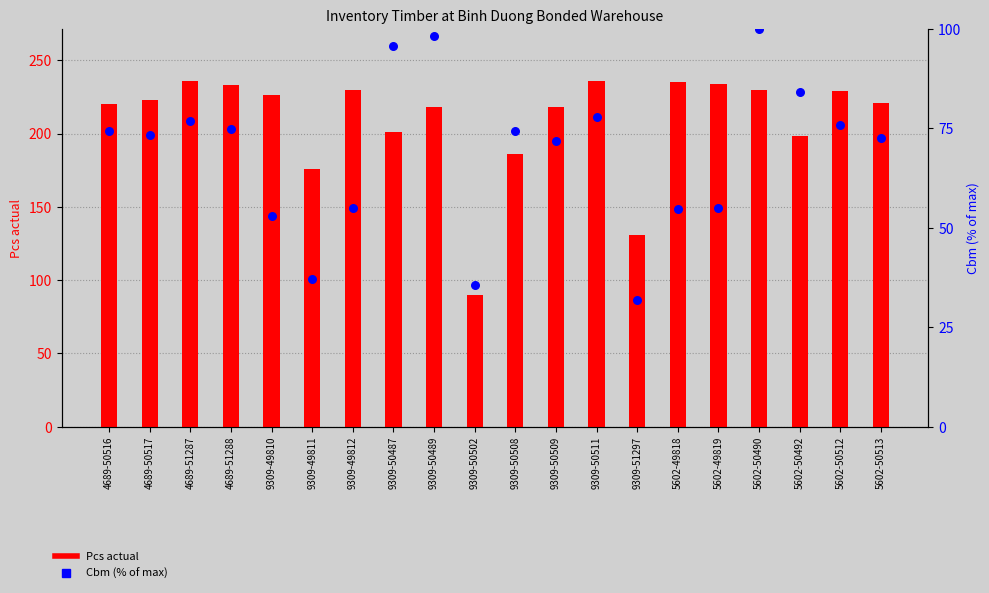

Which series reaches the minimum Y coordinate?

Cbm (% of max)